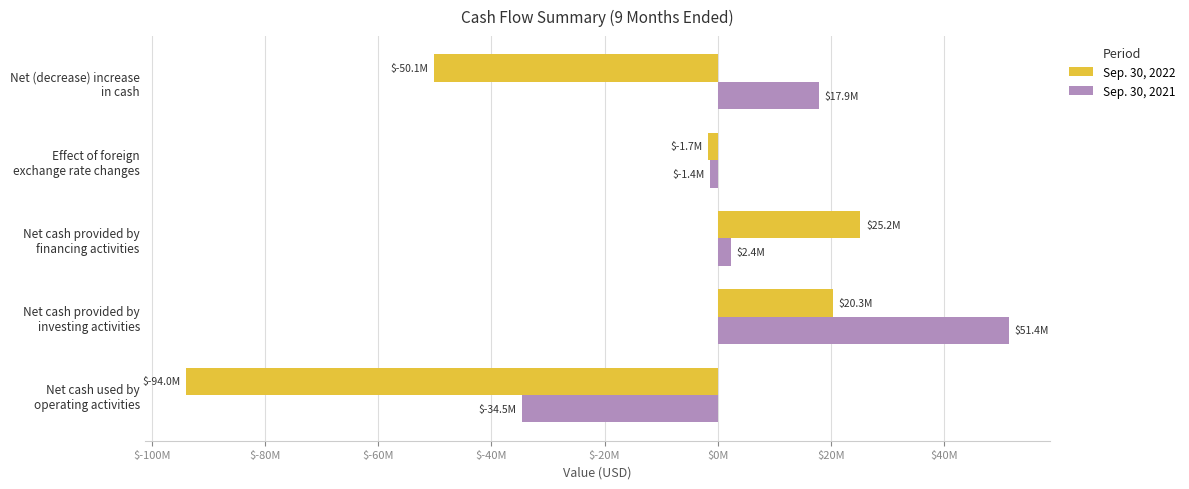

Reading left to right, what are all the values shown in this chart?

Sep. 30, 2022: -93958000	20342000	25205000	-1694000	-50105000
Sep. 30, 2021: -34498000	51390000	2375000	-1367000	17900000